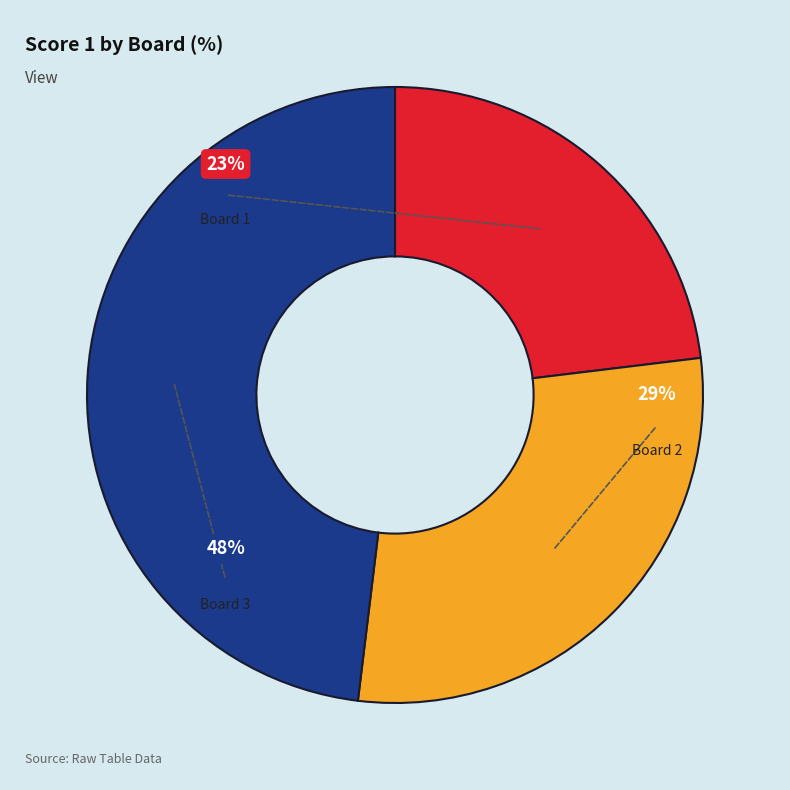

Count the number of slices in the pie.

3